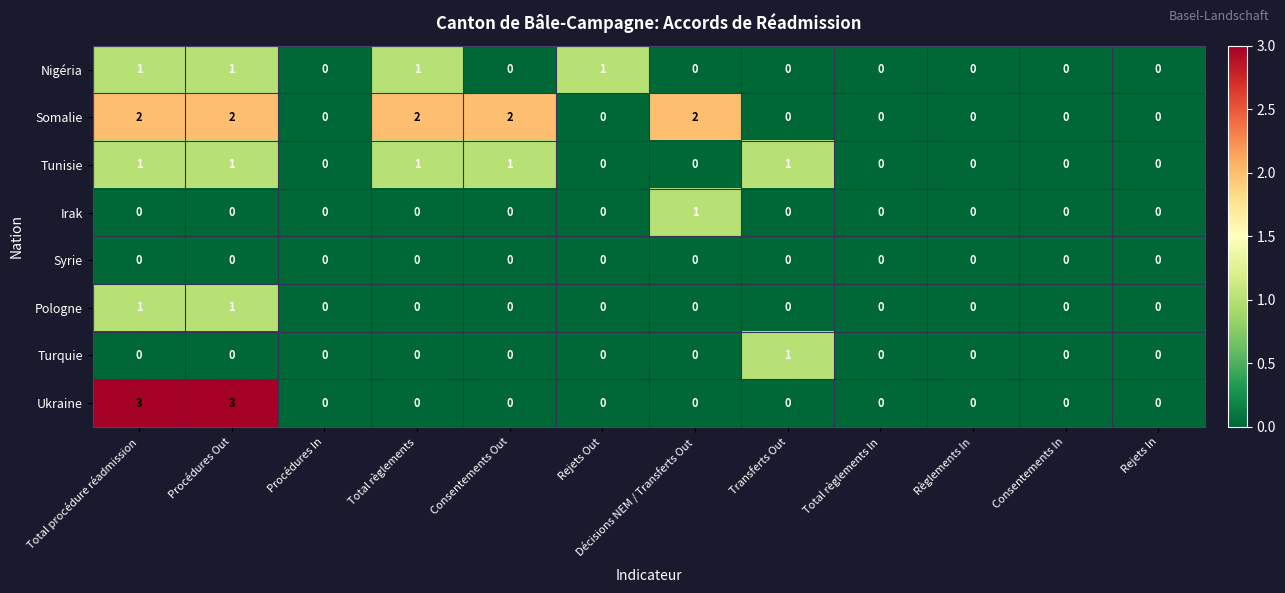

Which series has the largest total across all categories?

Somalie